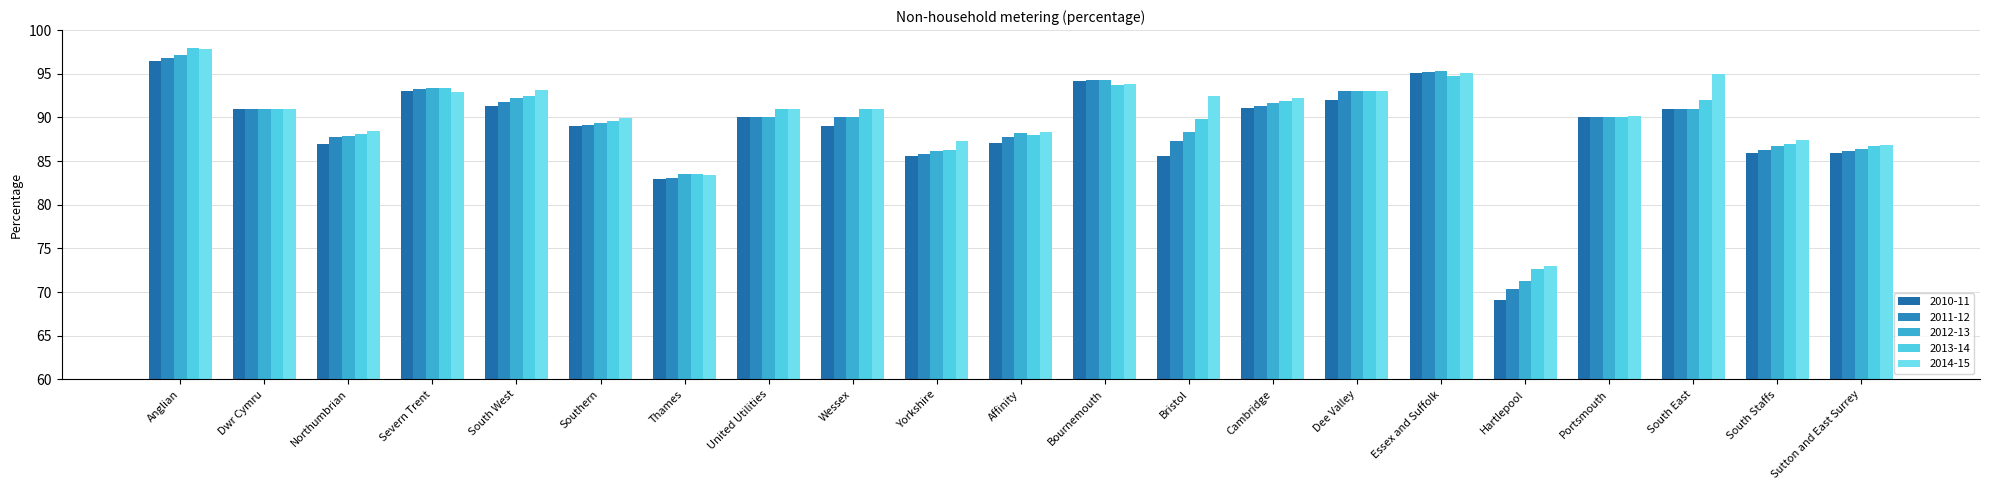

How many bars are there in total?

105